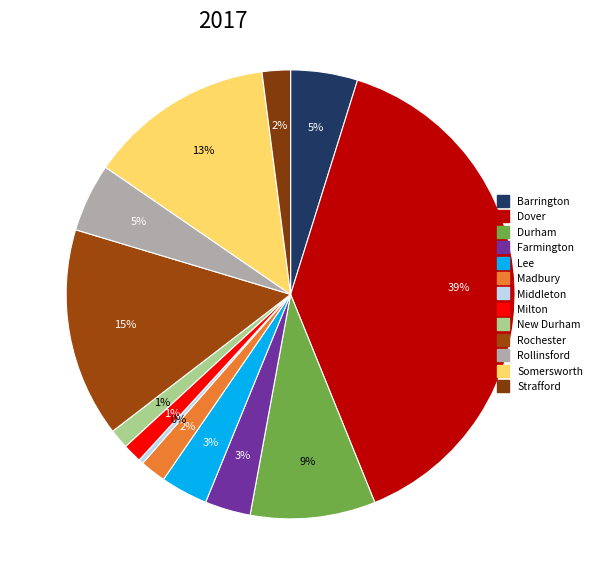

How many segments does this pie chart have?

13